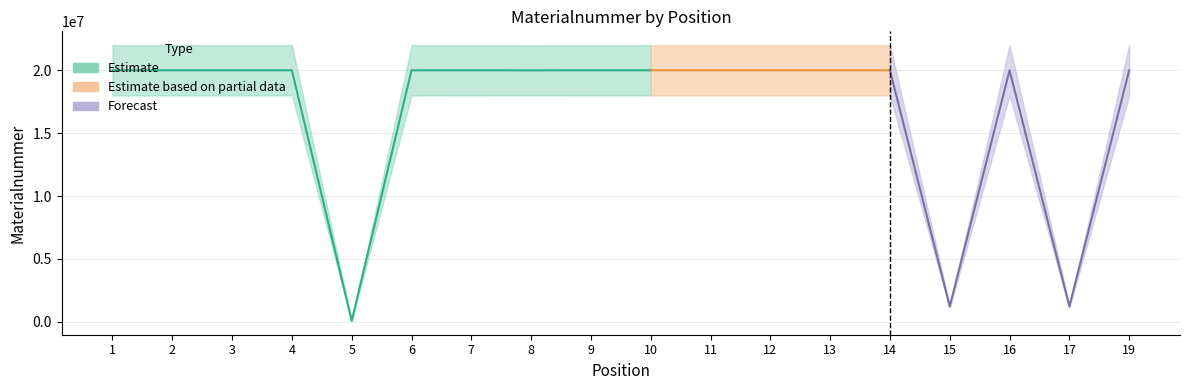

What is the difference between the values at 6 and 7?

2848